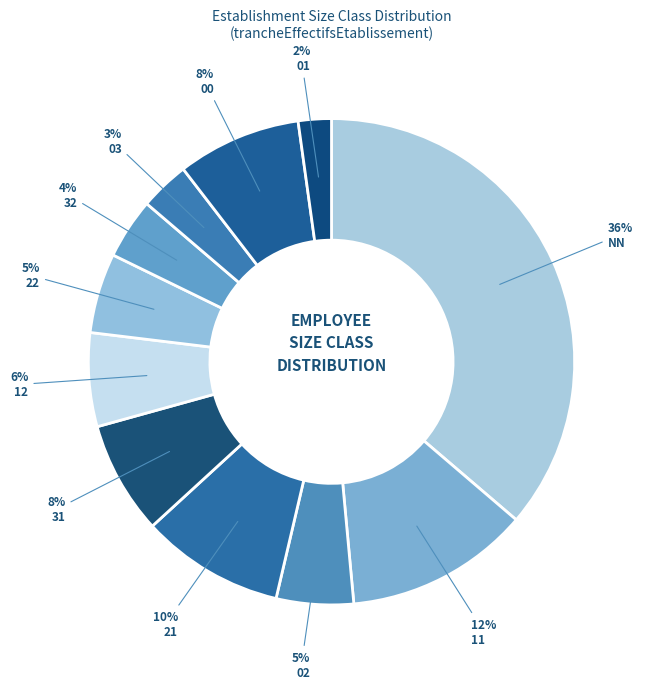

What is the smallest slice in the pie chart?

01